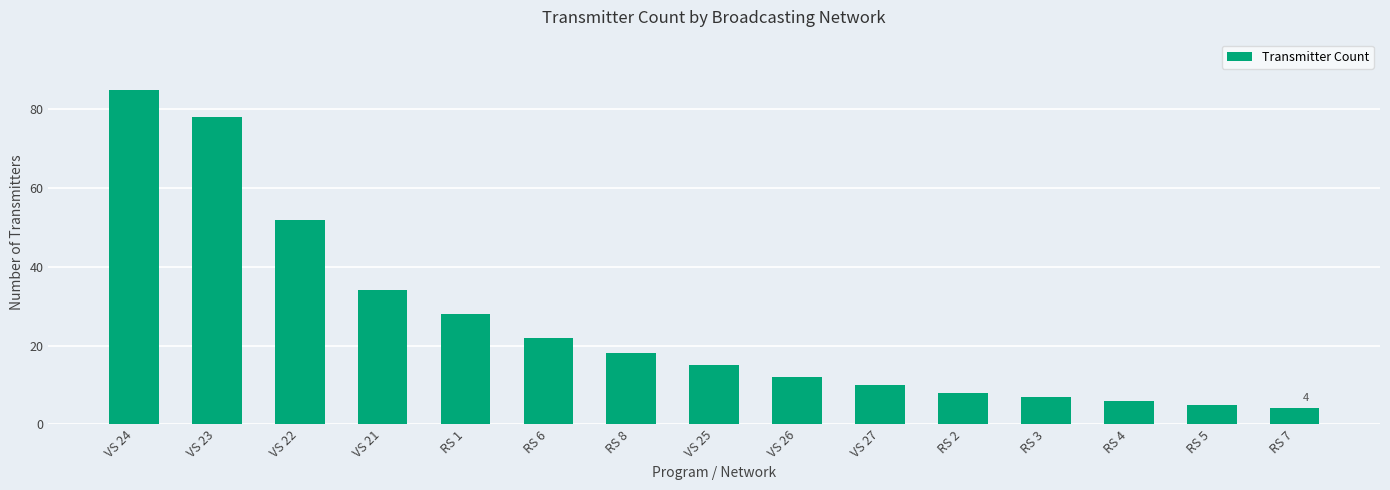

What is the label of the 13th bar from the right?

VS 22